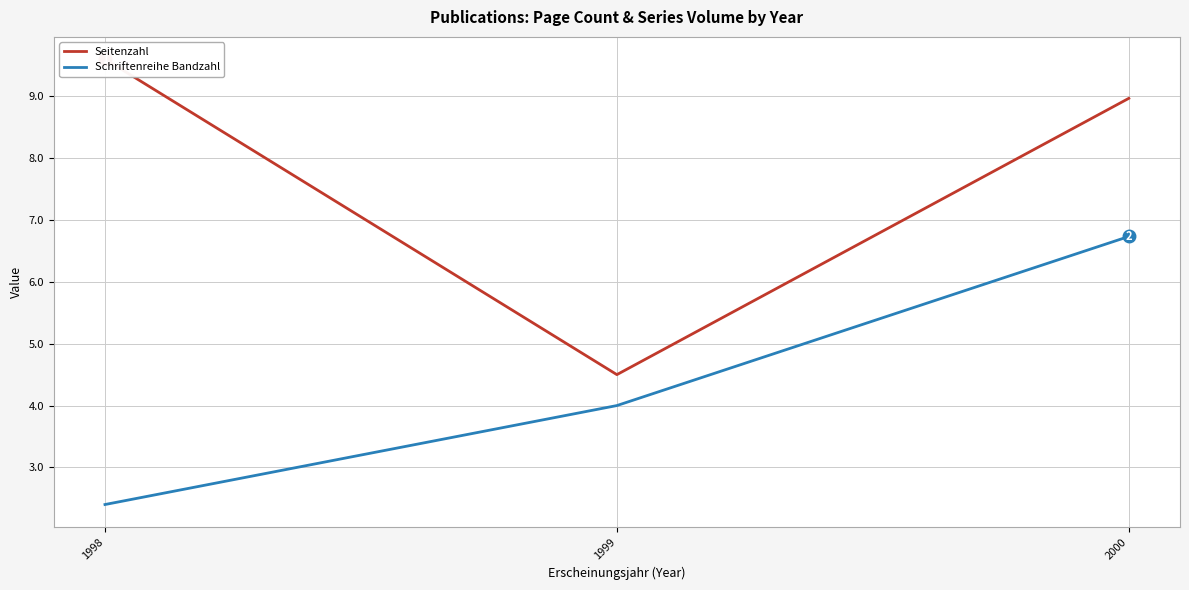

Where is Schriftenreihe Bandzahl nearest to the value 4?

1999